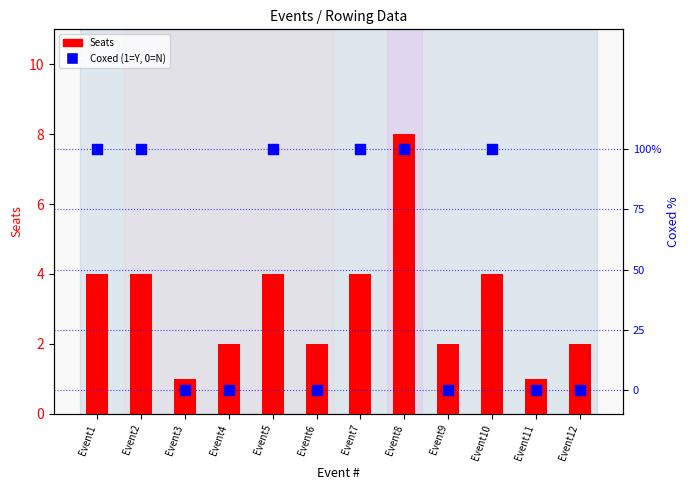

What are all the series names shown in the legend?

Seats, Coxed (1=Y)